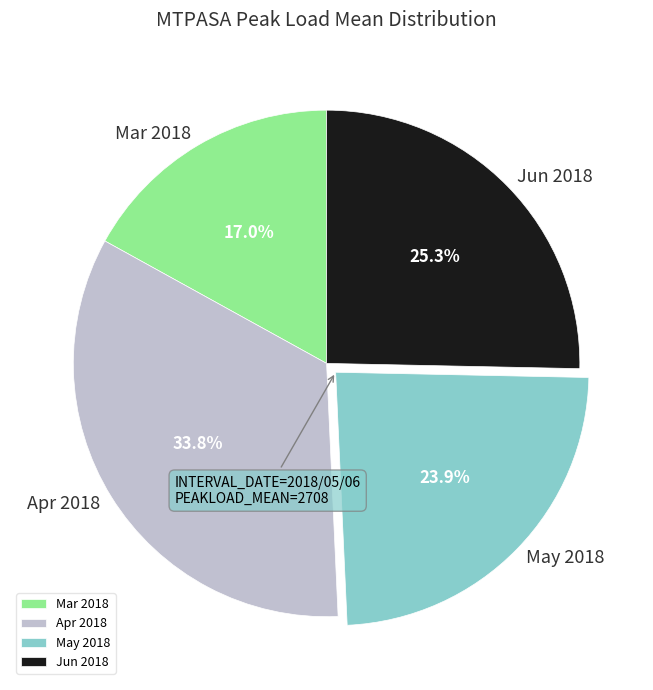

Which has a higher value, Jun 2018 or Apr 2018?

Apr 2018